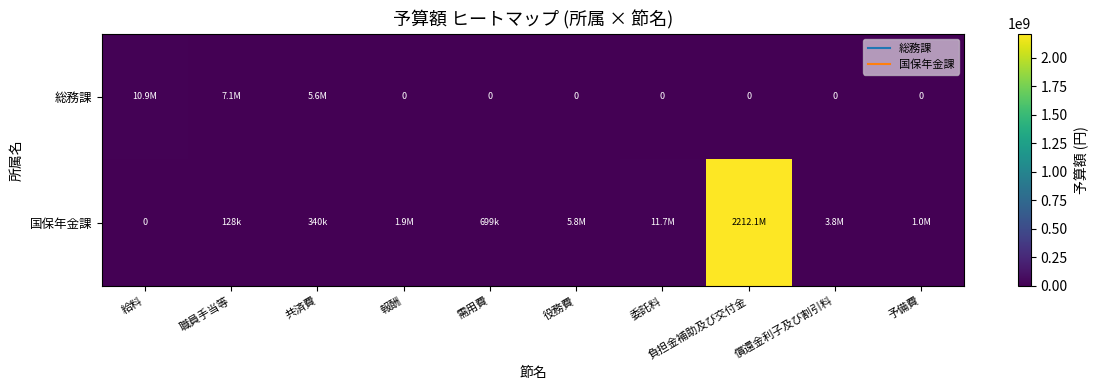

Is it true that 総務課 equals 1564760 at 共済費?

False